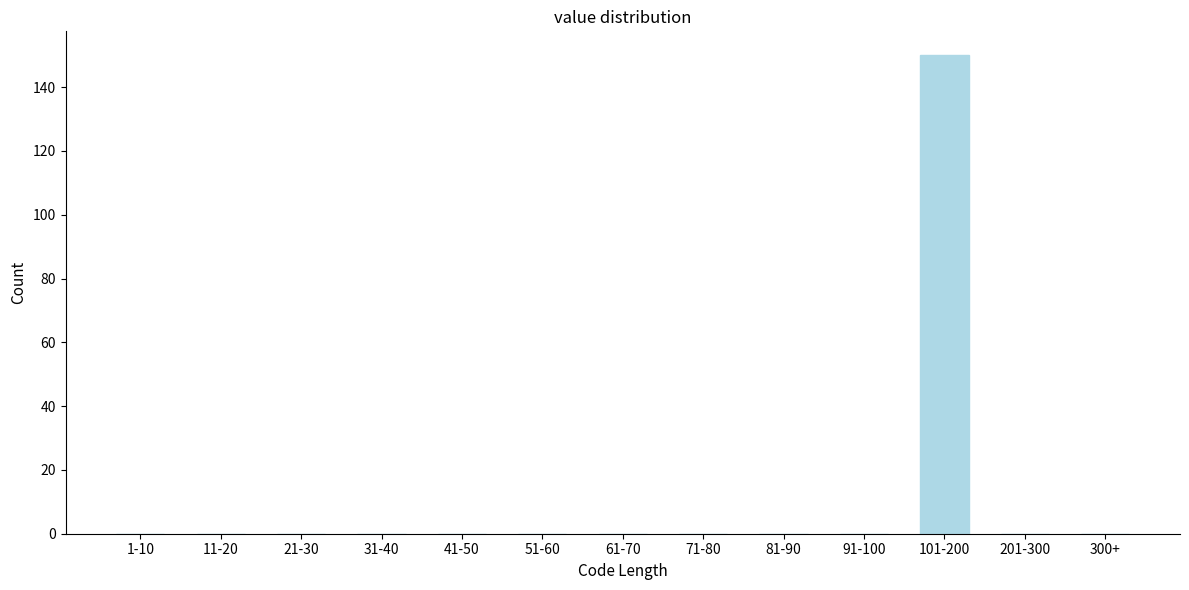

Reading left to right, what are all the values shown in this chart?

1-10=0	11-20=0	21-30=0	31-40=0	41-50=0	51-60=0	61-70=0	71-80=0	81-90=0	91-100=0	101-200=150	201-300=0	300+=0